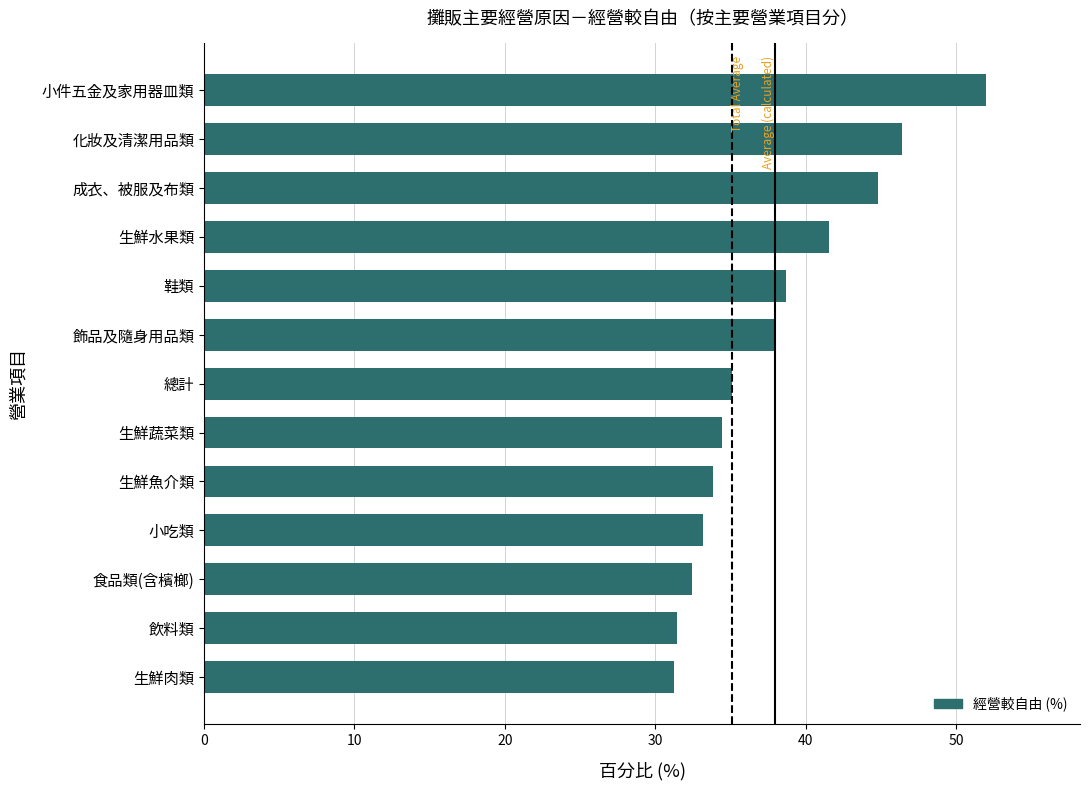

The chart shows a value of 44.8 at 飲料類. True or false?

False